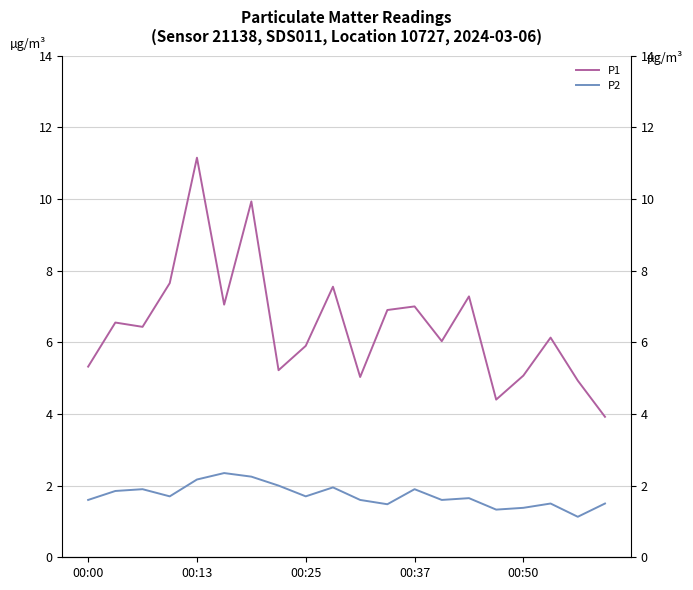

What is the minimum value for P2?

1.1